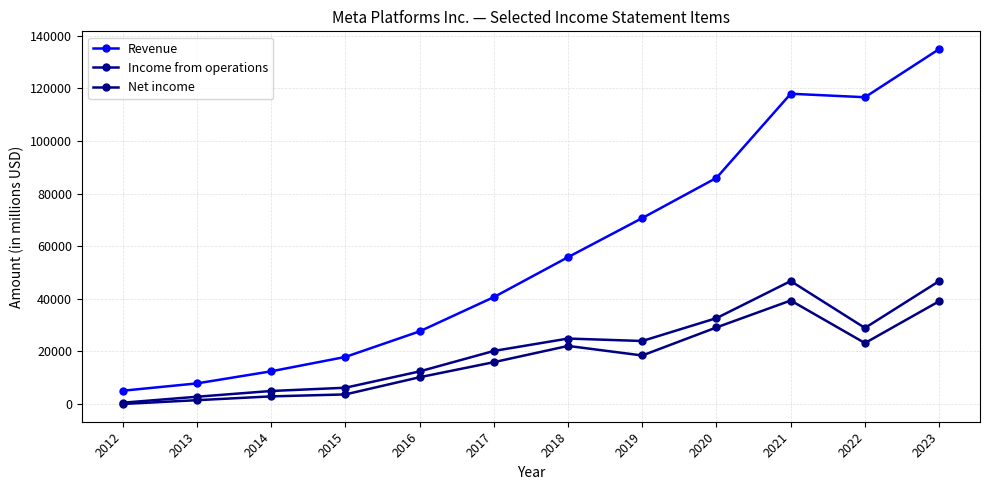

Which category has the highest value in the Revenue series?

2023